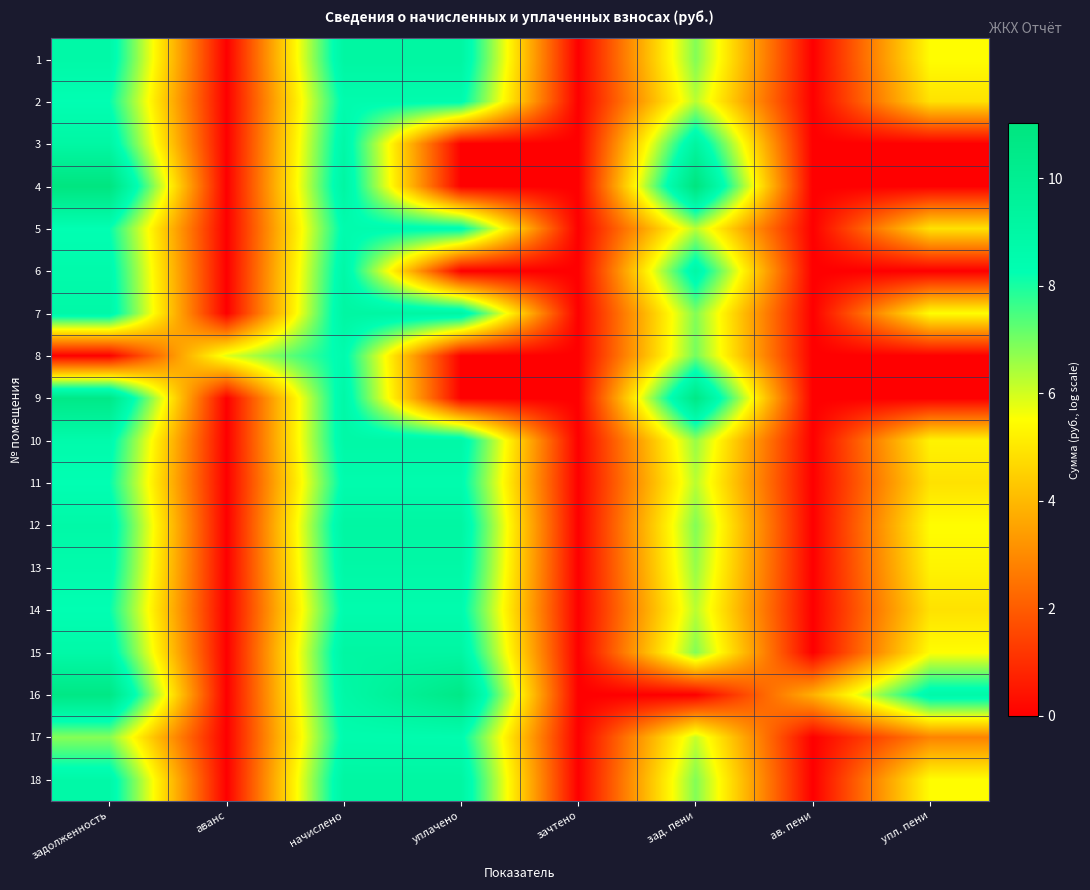

Which label corresponds to the largest value in the chart?

зад. пени